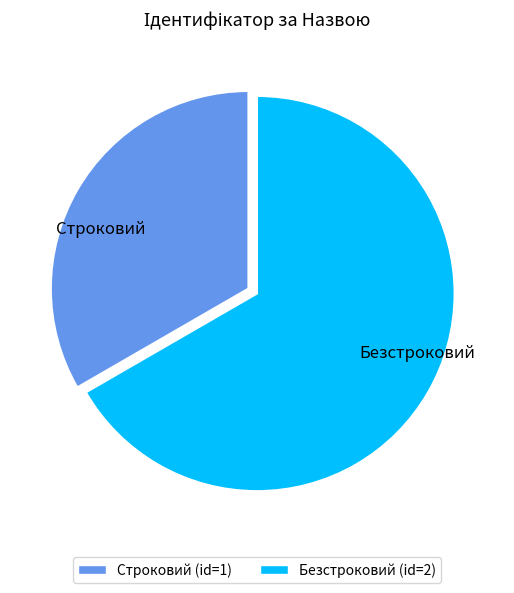

Combined, do Безстроковий and Строковий account for over 50%?

Yes